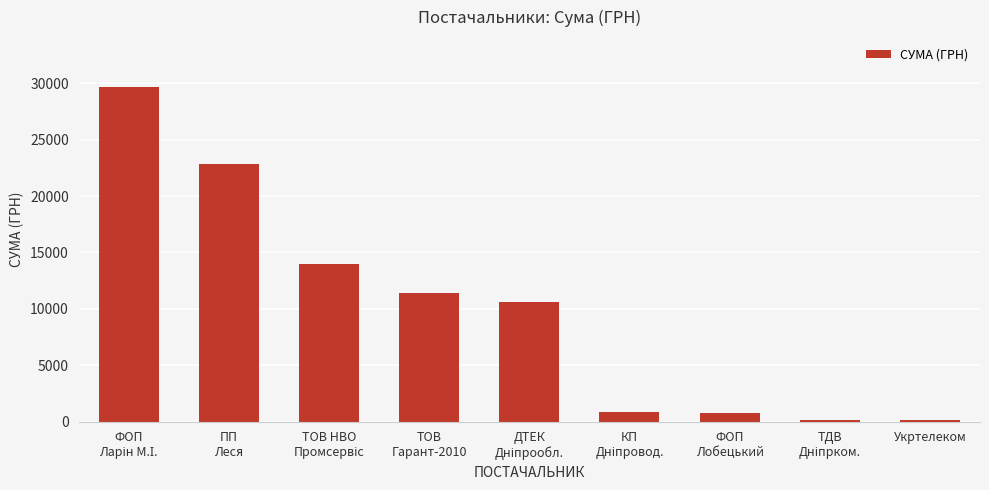

What is the sum of all values?

90376.9